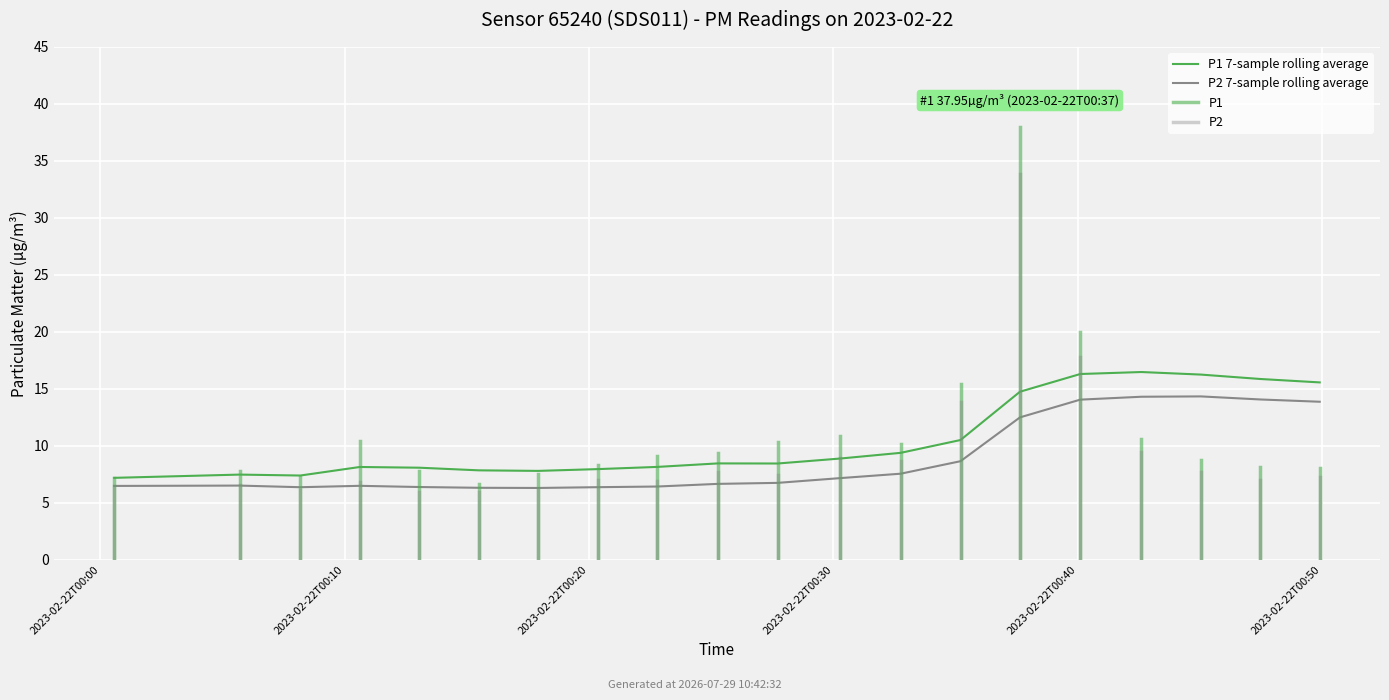

Reading right to left, extract all data points from this chart.

P1: 2023-02-22T00:49:54=8.1	2023-02-22T00:47:28=8.2	2023-02-22T00:45:02=8.8	2023-02-22T00:42:36=10.6	2023-02-22T00:40:06=20.0	2023-02-22T00:37:38=38.0	2023-02-22T00:35:12=15.4	2023-02-22T00:32:45=10.2	2023-02-22T00:30:17=10.9	2023-02-22T00:27:43=10.3	2023-02-22T00:25:16=9.4	2023-02-22T00:22:47=9.1	2023-02-22T00:20:21=8.3	2023-02-22T00:17:55=7.5	2023-02-22T00:15:29=6.7	2023-02-22T00:13:03=7.8	2023-02-22T00:10:37=10.4	2023-02-22T00:08:11=7.2	2023-02-22T00:05:42=7.8	2023-02-22T00:00:34=7.2
P2: 2023-02-22T00:49:54=7.3	2023-02-22T00:47:28=7.0	2023-02-22T00:45:02=7.7	2023-02-22T00:42:36=9.5	2023-02-22T00:40:06=17.8	2023-02-22T00:37:38=33.9	2023-02-22T00:35:12=13.9	2023-02-22T00:32:45=8.7	2023-02-22T00:30:17=8.9	2023-02-22T00:27:43=7.5	2023-02-22T00:25:16=7.7	2023-02-22T00:22:47=6.9	2023-02-22T00:20:21=7.0	2023-02-22T00:17:55=6.2	2023-02-22T00:15:29=6.0	2023-02-22T00:13:03=6.0	2023-02-22T00:10:37=6.8	2023-02-22T00:08:11=6.1	2023-02-22T00:05:42=6.5	2023-02-22T00:00:34=6.5